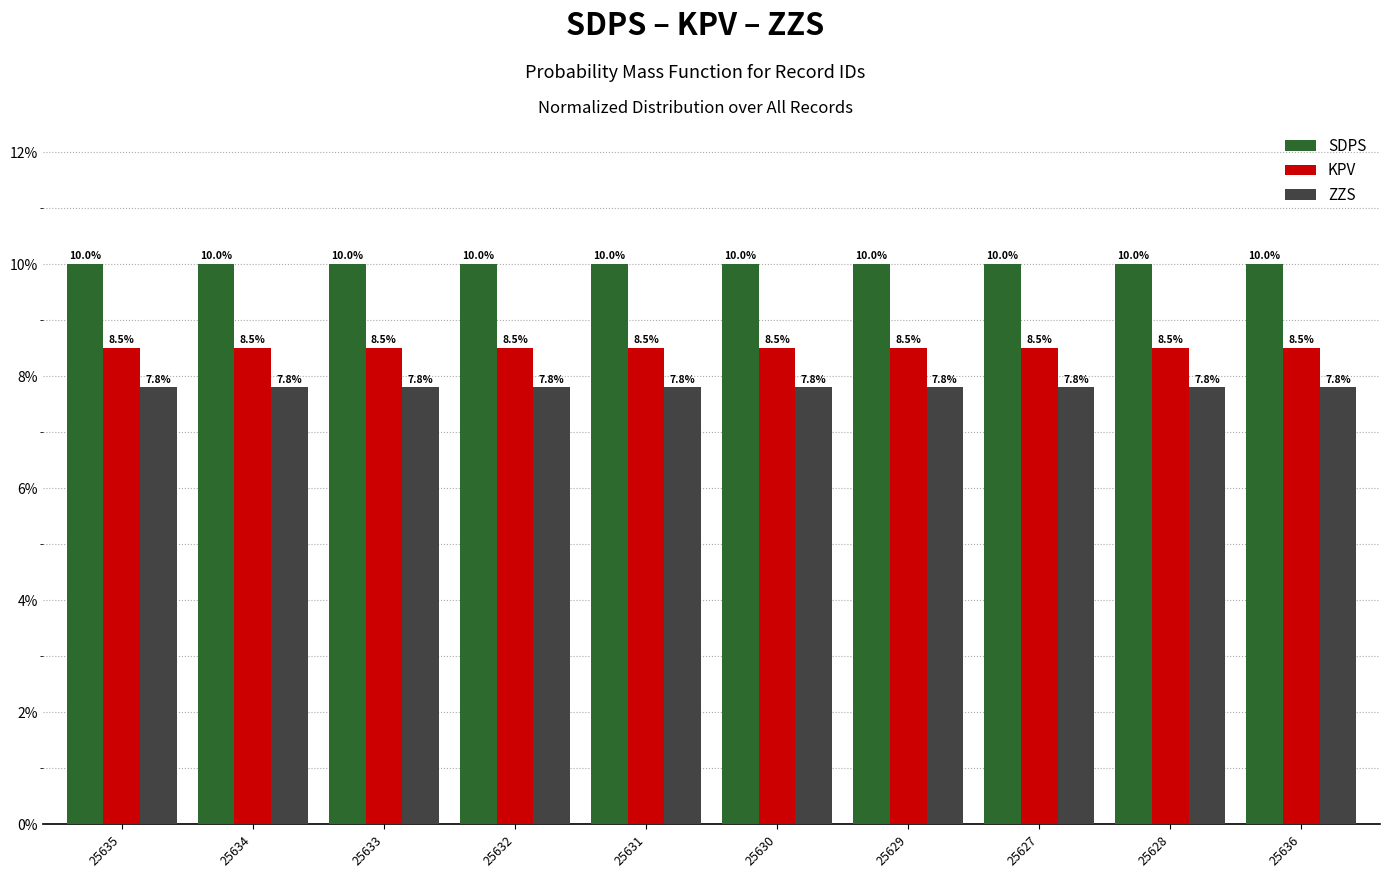

Is the value of SDPS at 25629 greater than the value of KPV at 25632?

Yes